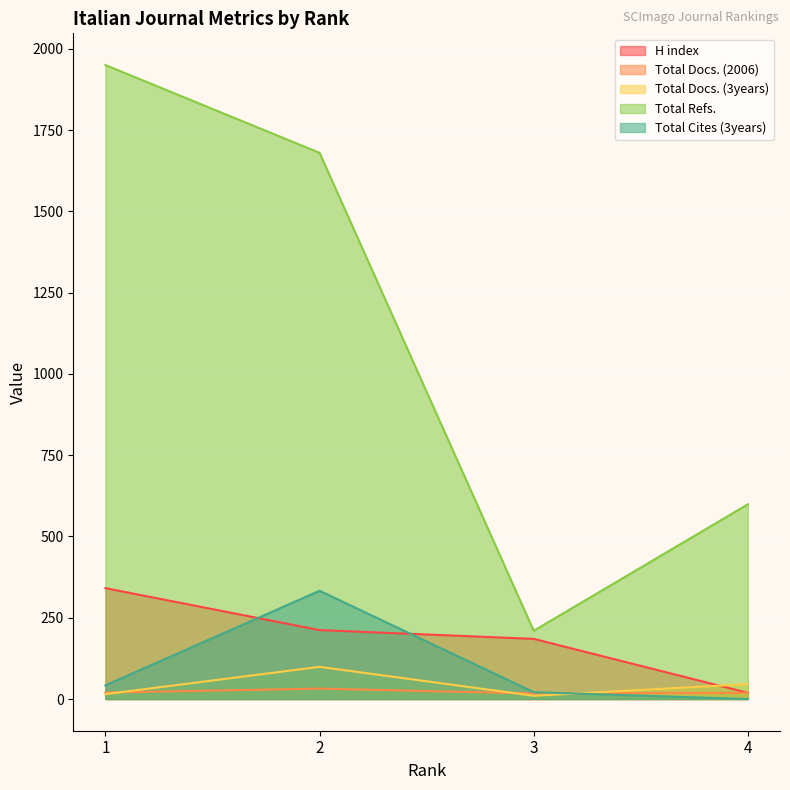

How many distinct data groups are displayed?

5